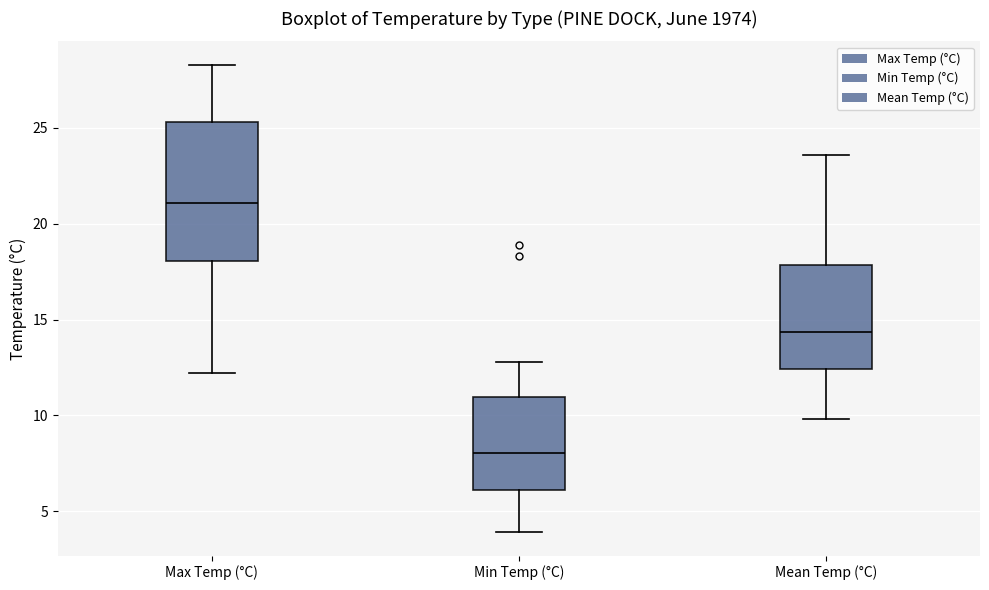

Reading left to right, read every box against the y-axis: the position of its median line, the range the box covers, and the ends of its whiskers. The values are not printed on the chart, so give them approximately, as read against the axis.

Max Temp (°C): median 21.0, box 18.0 to 25.5, whiskers 12.0 to 28.5
Min Temp (°C): median 8.0, box 6.0 to 11.0, whiskers 4.0 to 13.0
Mean Temp (°C): median 14.5, box 12.5 to 18.0, whiskers 10.0 to 23.5